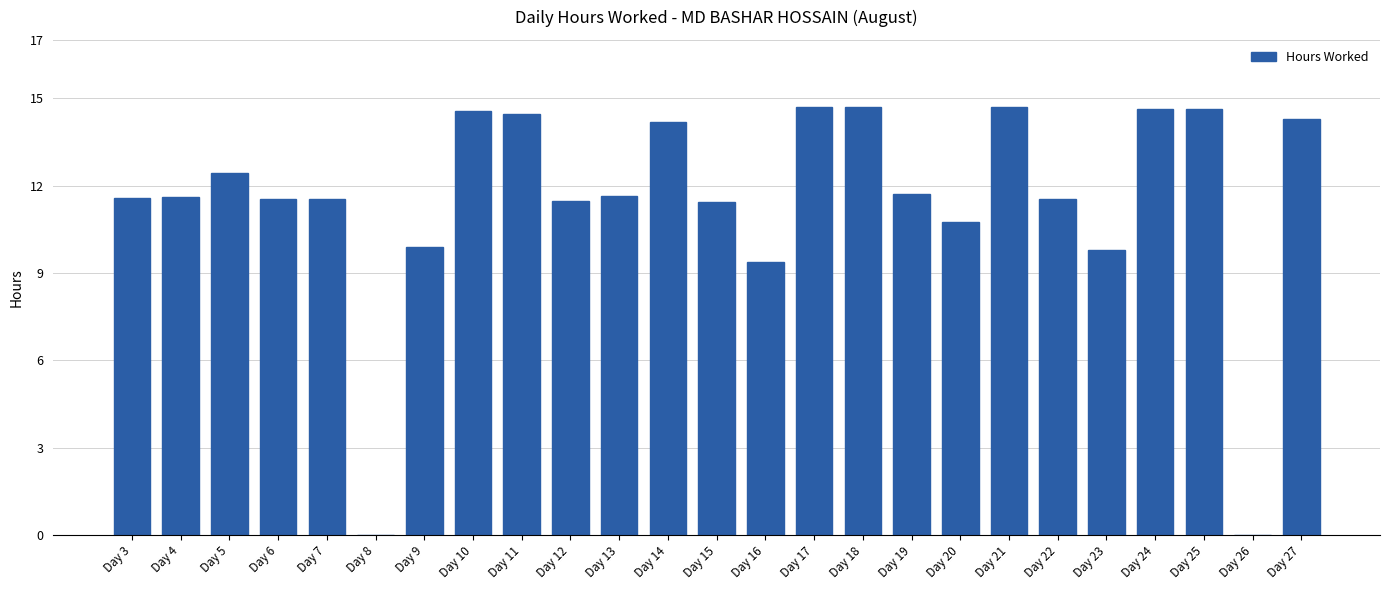

What is the change in value from Day 4 to Day 16?

-2.2